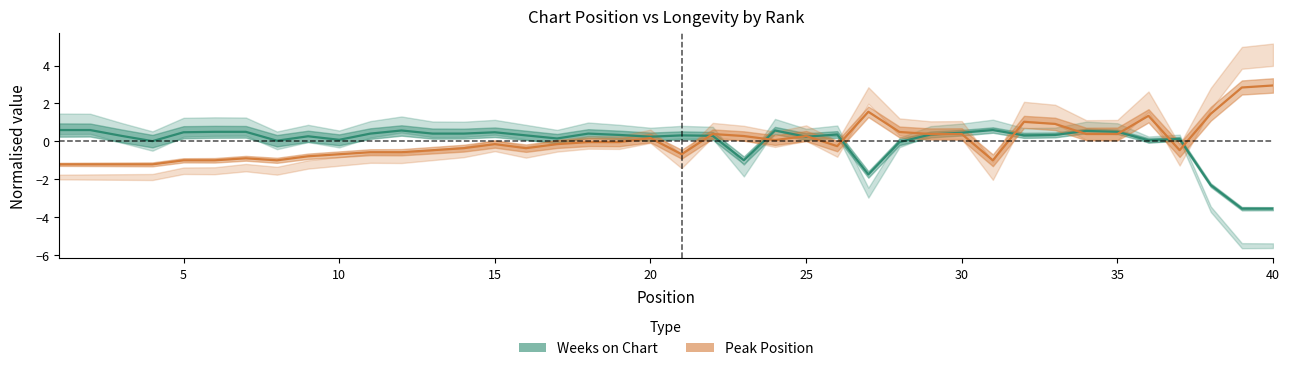

How many negative values does the Peak Position series have?

23